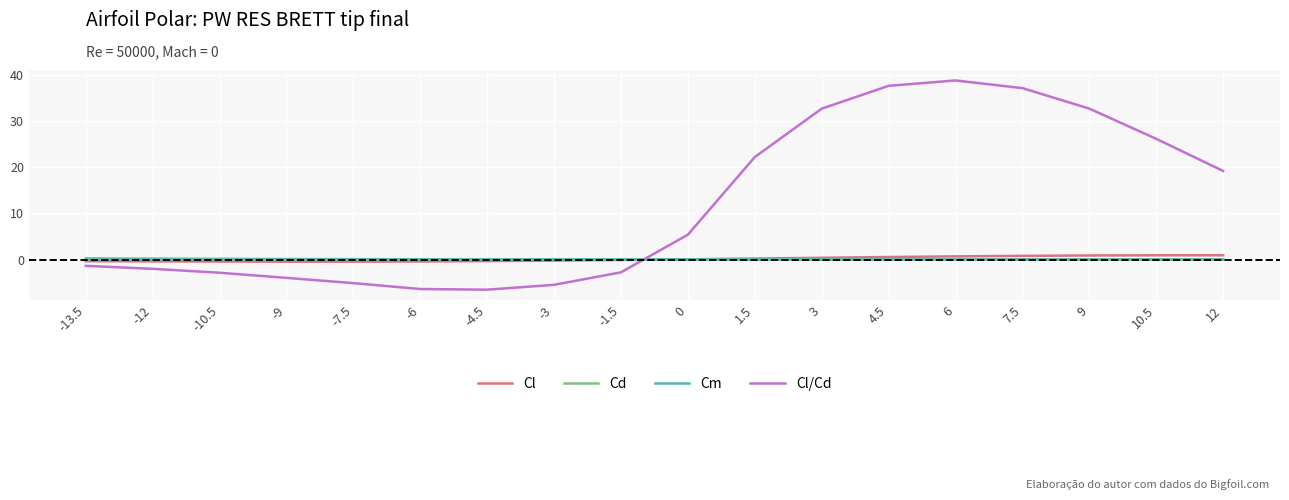

True or false: Cl/Cd has a value of 17.5 at 4.5.

False